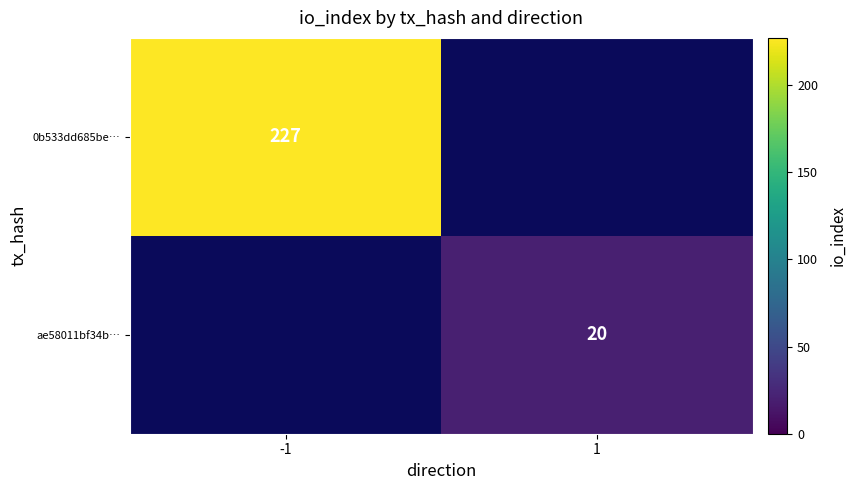

What is the smallest value displayed?

20.0